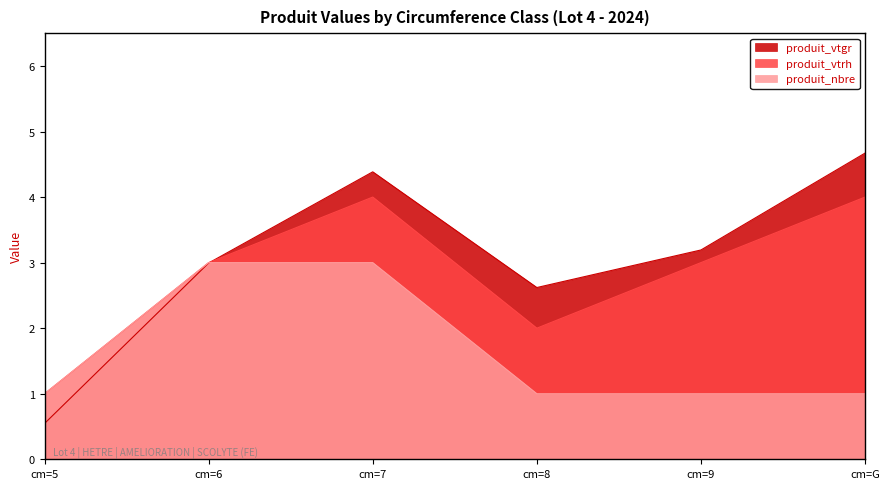

Is it true that produit_vtgr equals 4.4 at cm=7?

True